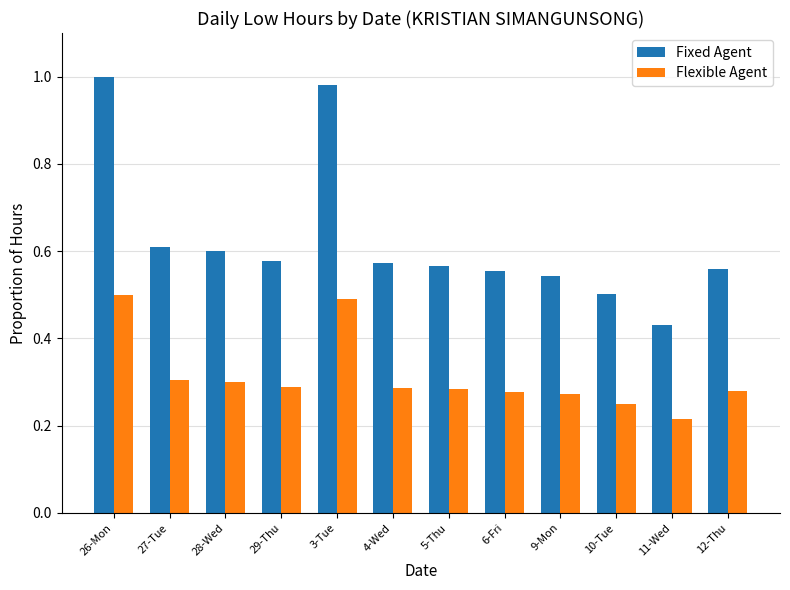

Which series has the widest spread of values?

Fixed Agent